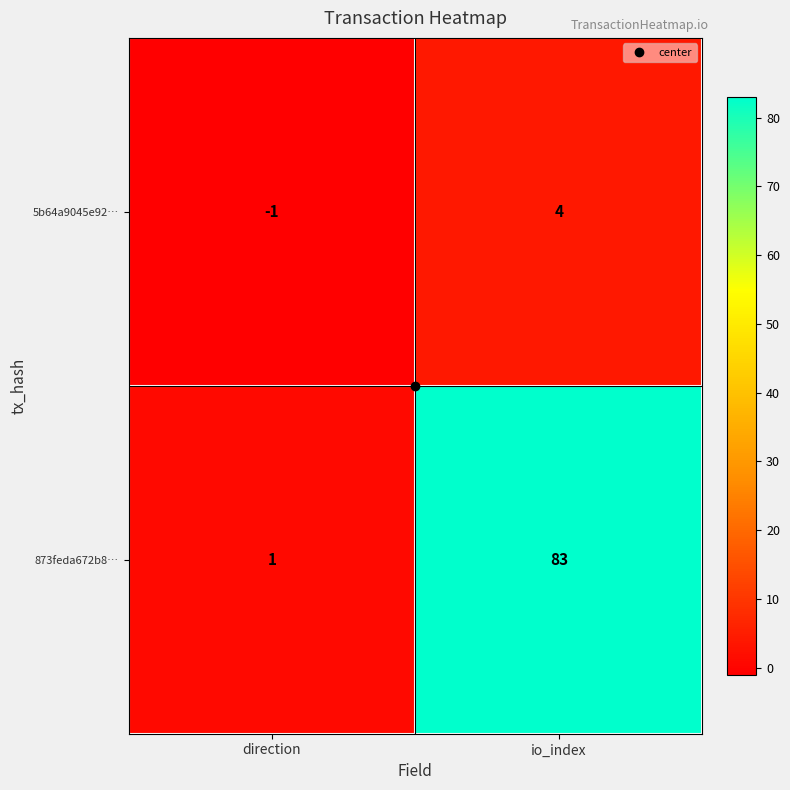

What is the sum of the 873feda672b8… values at direction and io_index?

84